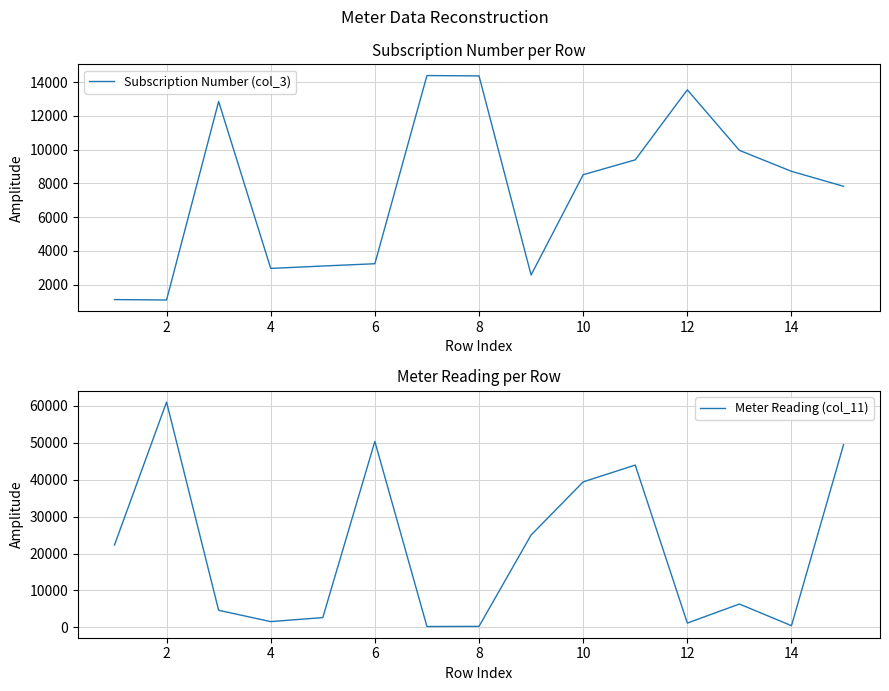

What is the maximum value for Subscription Number (col_3)?

14394